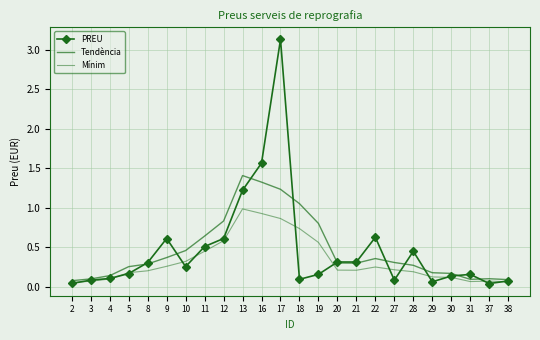

What is the difference between the highest and lowest values at 17?

2.3